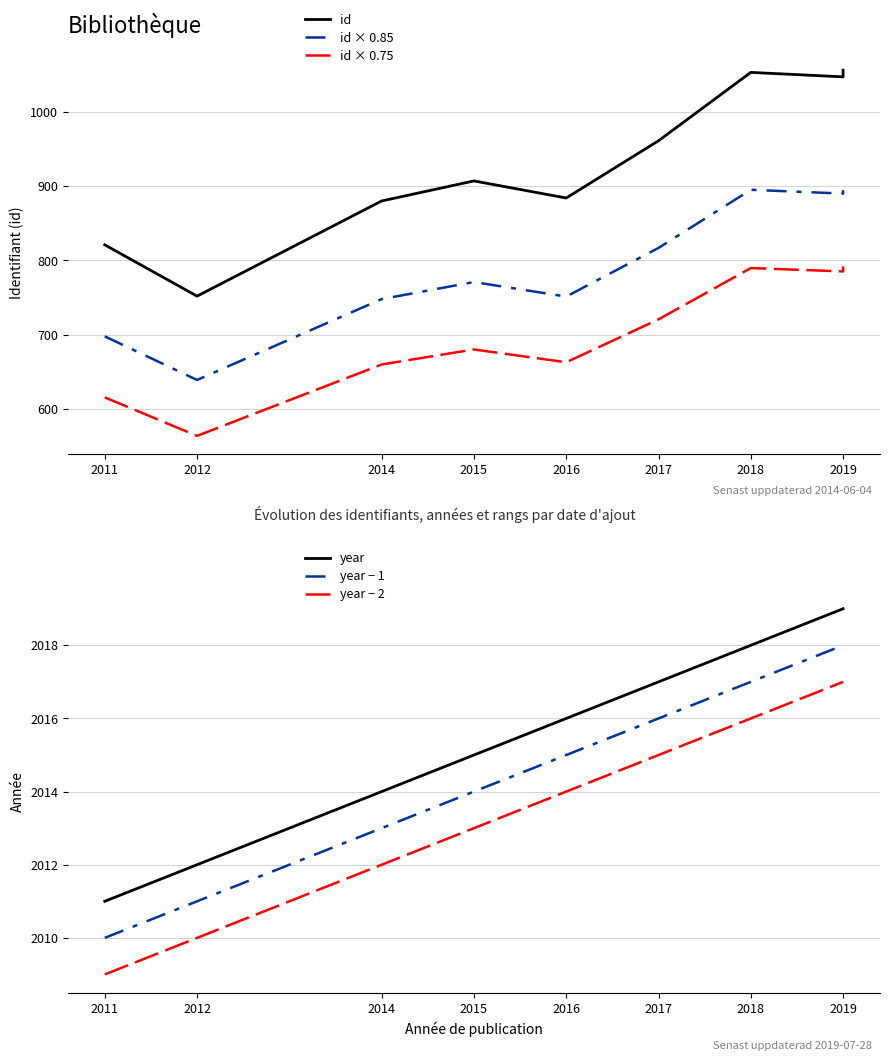

Rank the series by their maximum value, from highest to lowest.

year, year − 1, year − 2, id, id × 0.85, id × 0.75